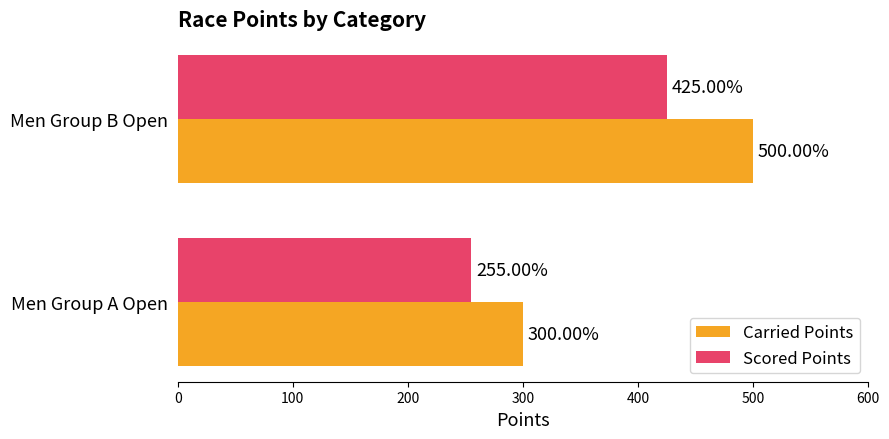

Rank the categories by Scored Points value from lowest to highest.

Men Group A Open, Men Group B Open